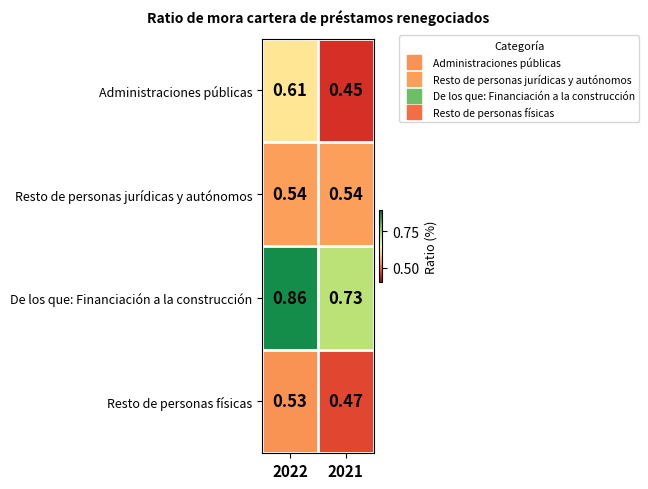

Rank the series at 2022 from highest to lowest value.

De los que: Financiación a la construcción, Administraciones públicas, Resto de personas jurídicas y autónomos, Resto de personas físicas